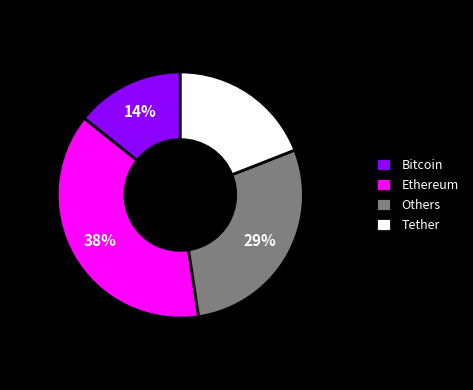

Is there a majority slice in this chart?

No